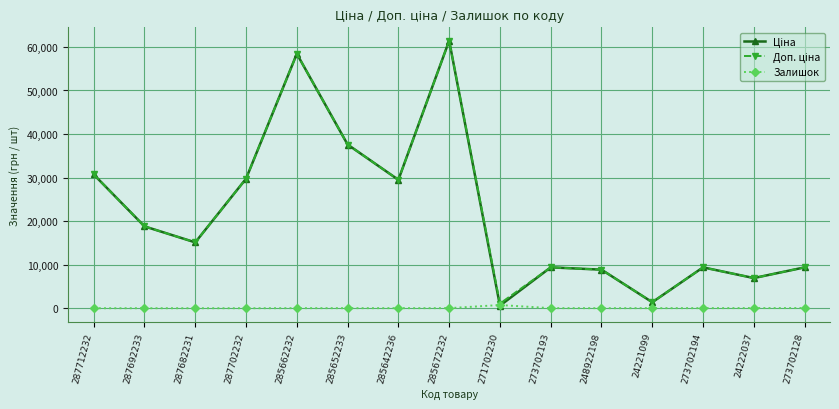

What is the total value across all series at 287692233?

37593.6